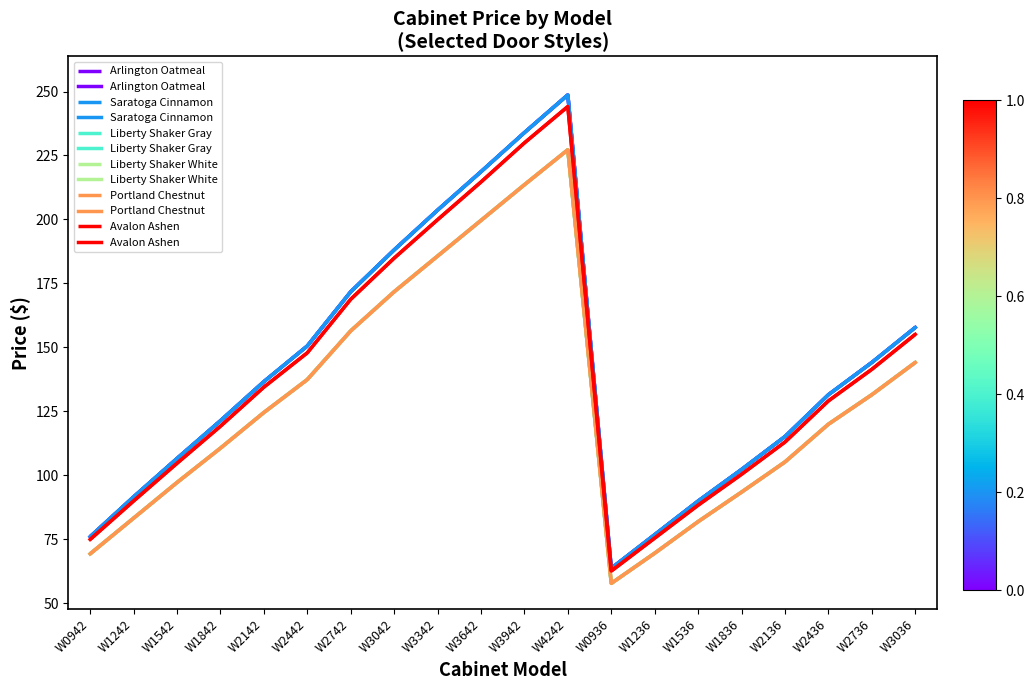

What is the difference between the maximum and second lowest values in the Portland Chestnut series?

158.0